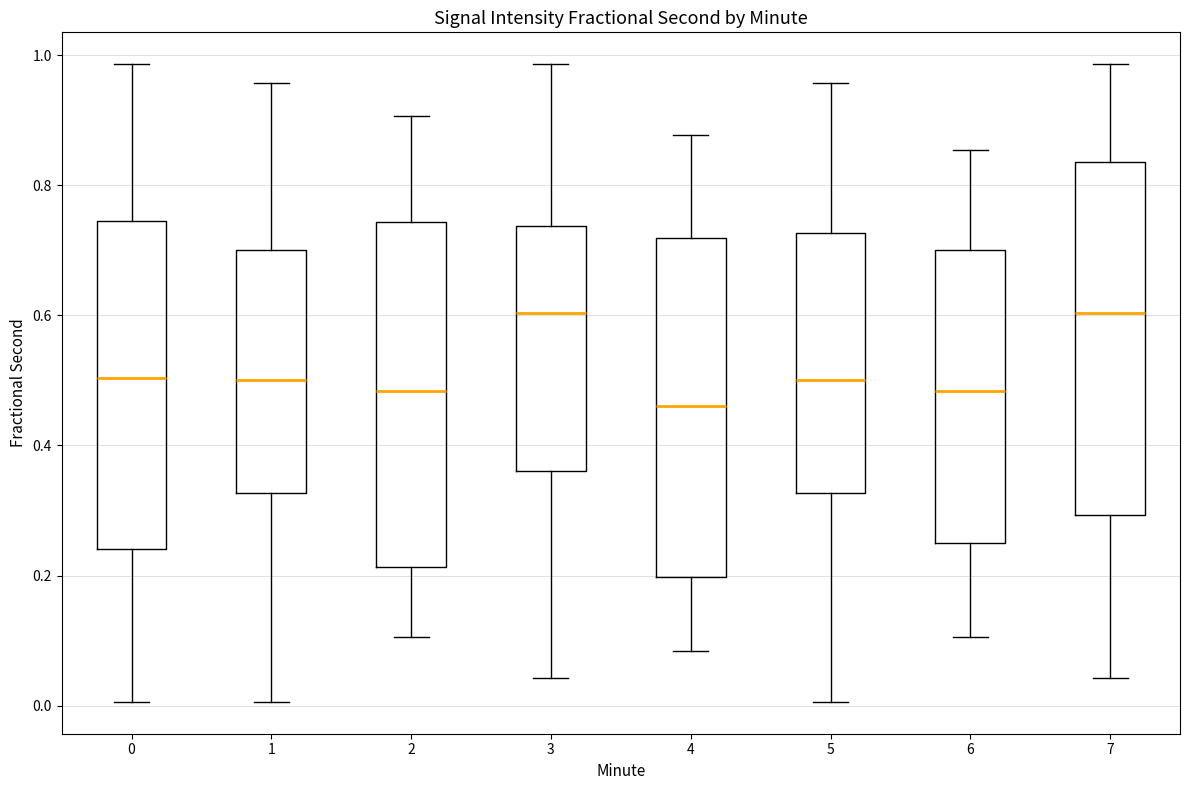

Reading left to right, read every box against the y-axis: the position of its median line, the range the box covers, and the ends of its whiskers. The values are not printed on the chart, so give them approximately, as read against the axis.

0: median 0.50, box 0.24 to 0.74, whiskers 0.00 to 0.98
1: median 0.50, box 0.32 to 0.70, whiskers 0.00 to 0.96
2: median 0.48, box 0.22 to 0.74, whiskers 0.10 to 0.90
3: median 0.60, box 0.36 to 0.74, whiskers 0.04 to 0.98
4: median 0.46, box 0.20 to 0.72, whiskers 0.08 to 0.88
5: median 0.50, box 0.32 to 0.72, whiskers 0.00 to 0.96
6: median 0.48, box 0.24 to 0.70, whiskers 0.10 to 0.86
7: median 0.60, box 0.30 to 0.84, whiskers 0.04 to 0.98